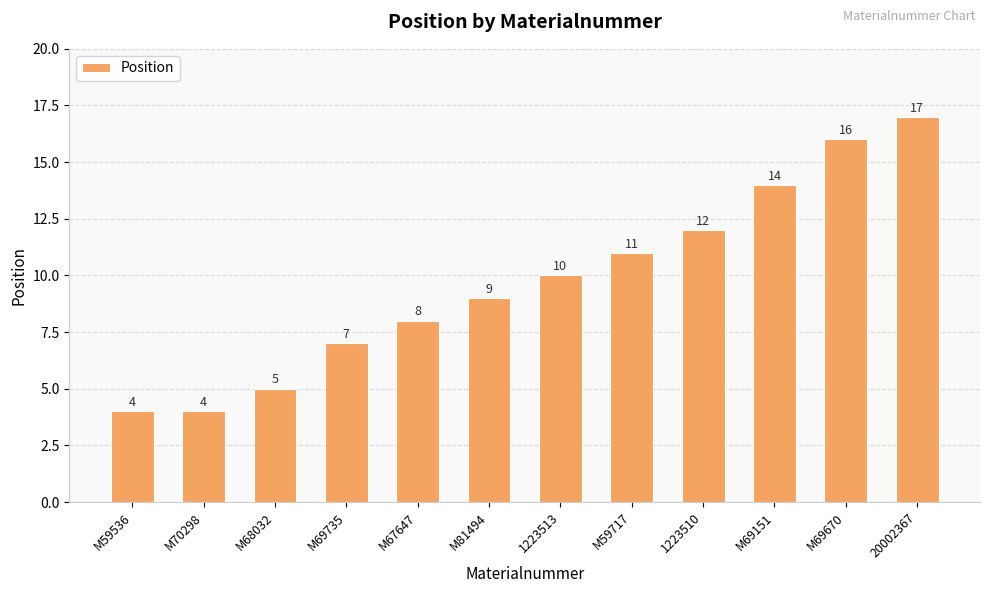

Which has a higher value, M68032 or M70298?

M68032